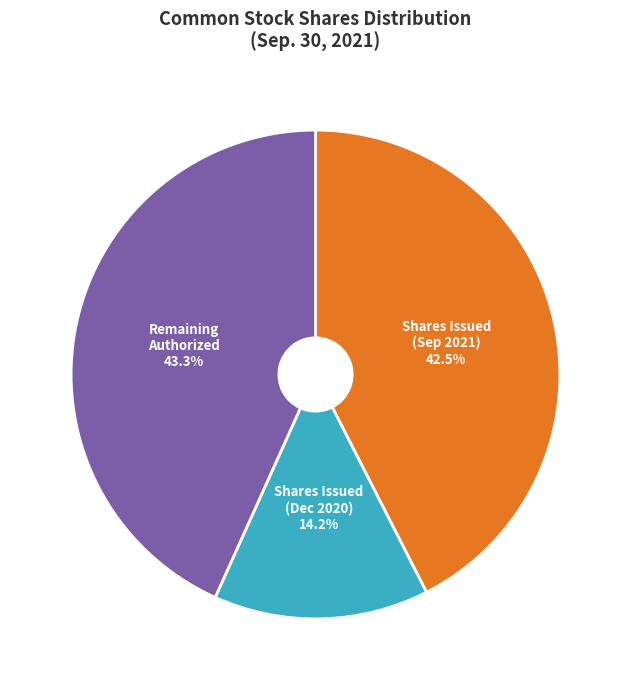

What is the smallest slice in the pie chart?

Shares Issued (Dec 2020)